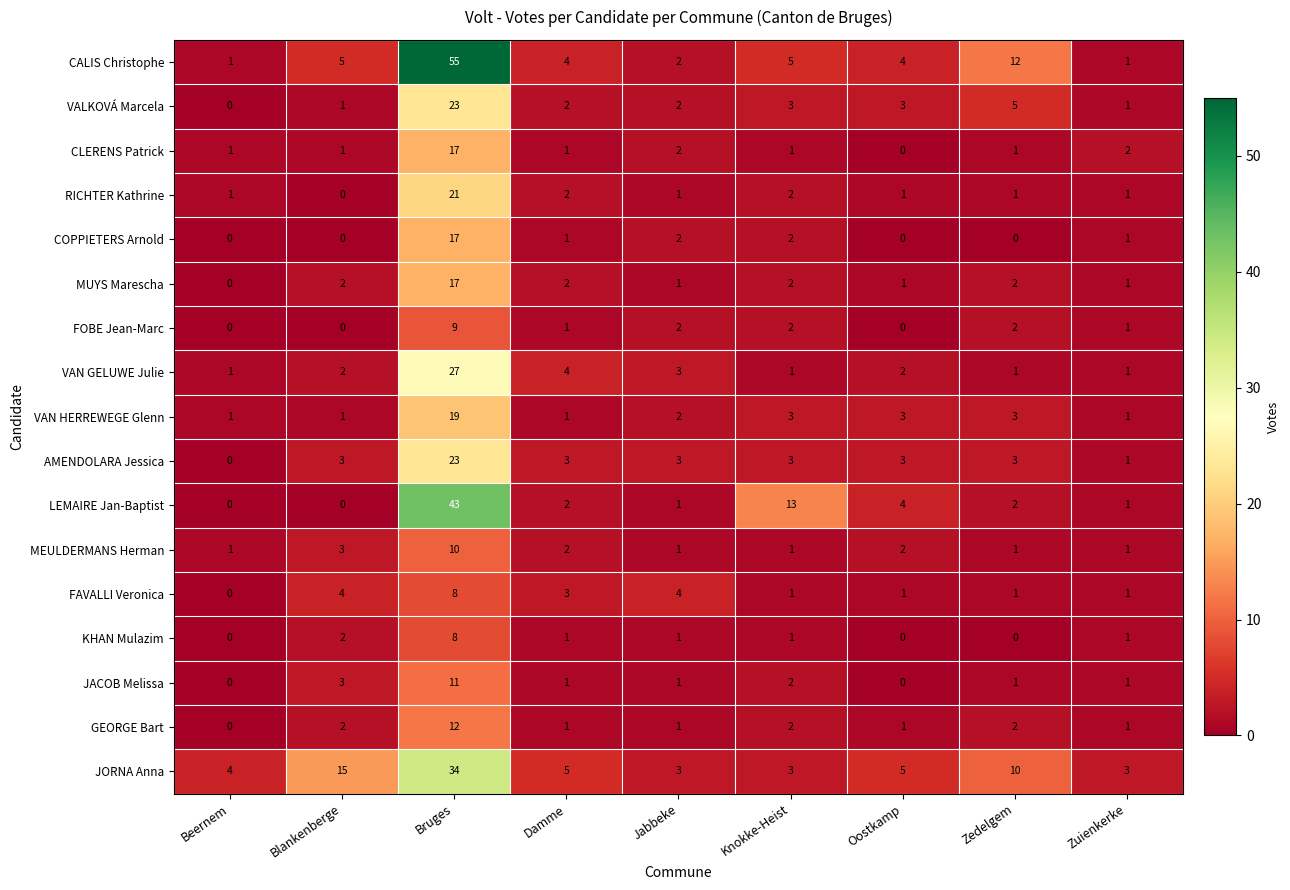

What is the highest value of the JACOB Melissa series?

11